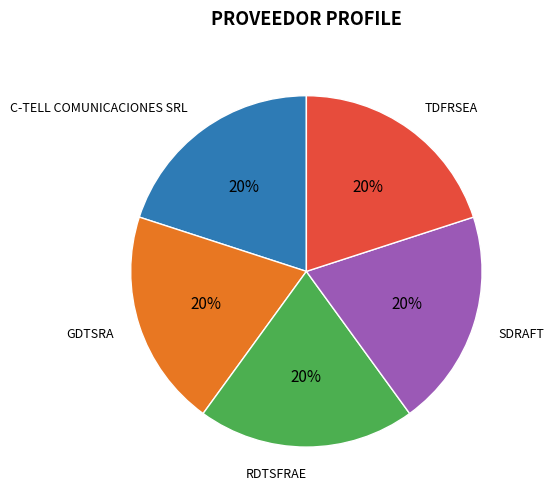

To the nearest percent, what percentage of the pie is SDRAFT?

20%